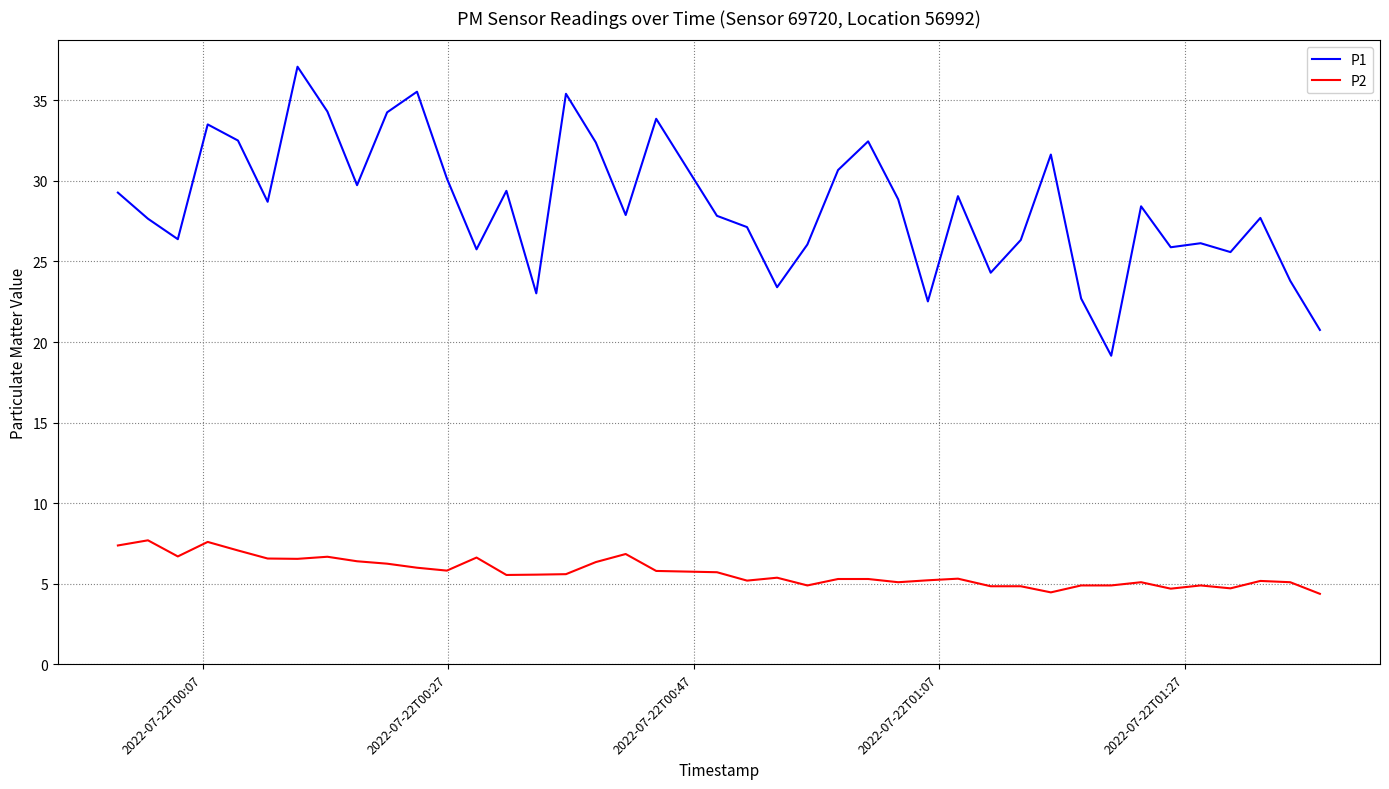

True or false: P1 and P2 intersect in this chart.

False